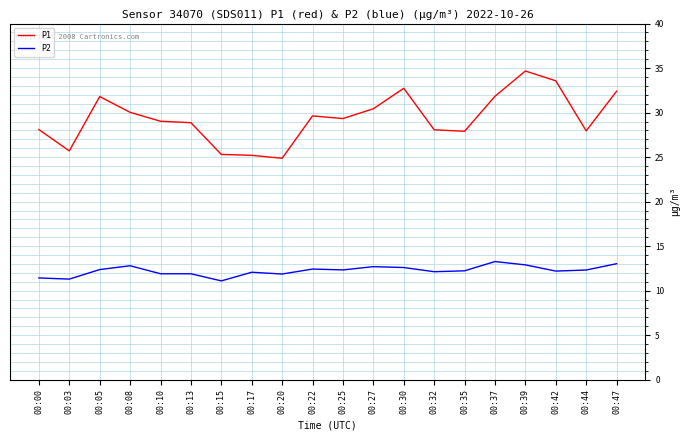

What are all the series names shown in the legend?

P1, P2